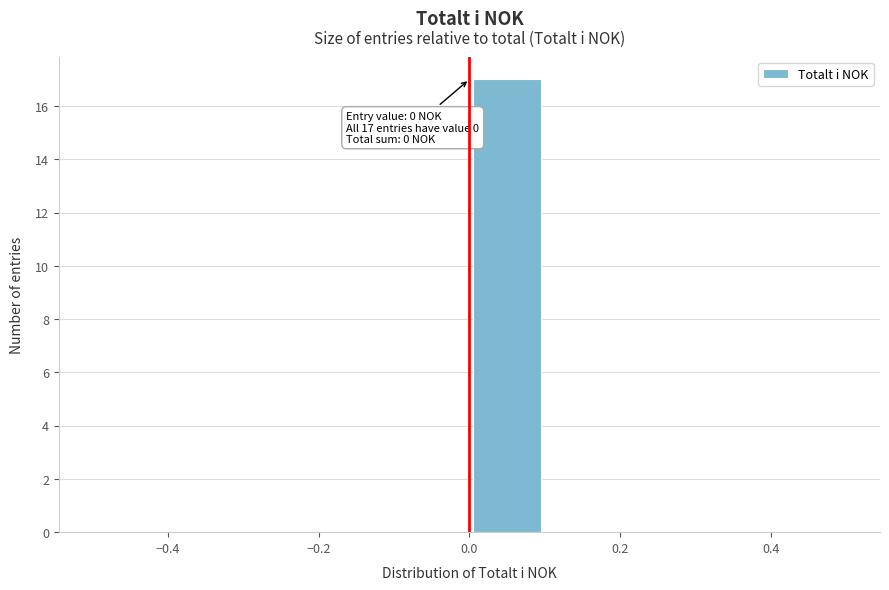

Over which range of the x-axis is the bar tallest?

0.0 to 0.1